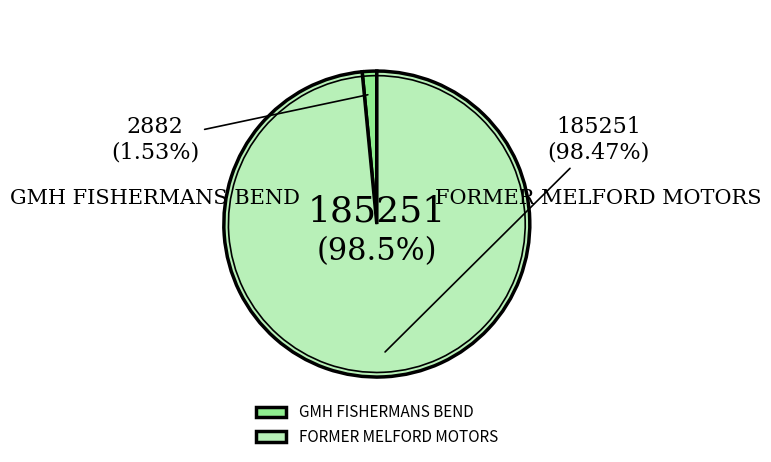

Rank the categories by value from lowest to highest.

GMH FISHERMANS BEND, FORMER MELFORD MOTORS